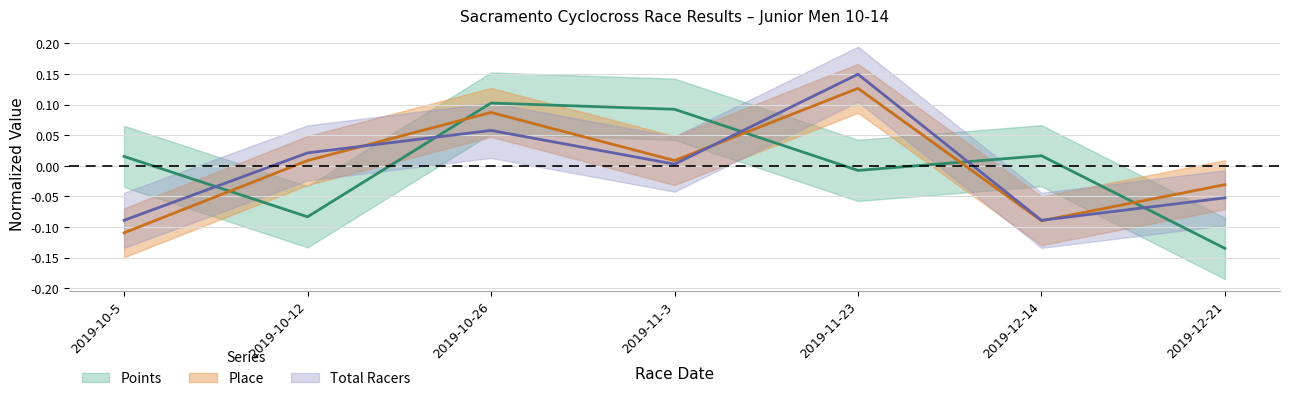

Reading right to left, transcribe all the data shown in this chart.

Points: 2019-12-21=-0.1	2019-12-14=0.0	2019-11-23=-0.0	2019-11-3=0.1	2019-10-26=0.1	2019-10-12=-0.1	2019-10-5=0.0
Place: 2019-12-21=-0.0	2019-12-14=-0.1	2019-11-23=0.1	2019-11-3=0.0	2019-10-26=0.1	2019-10-12=0.0	2019-10-5=-0.1
Total Racers: 2019-12-21=-0.1	2019-12-14=-0.1	2019-11-23=0.1	2019-11-3=0.0	2019-10-26=0.1	2019-10-12=0.0	2019-10-5=-0.1